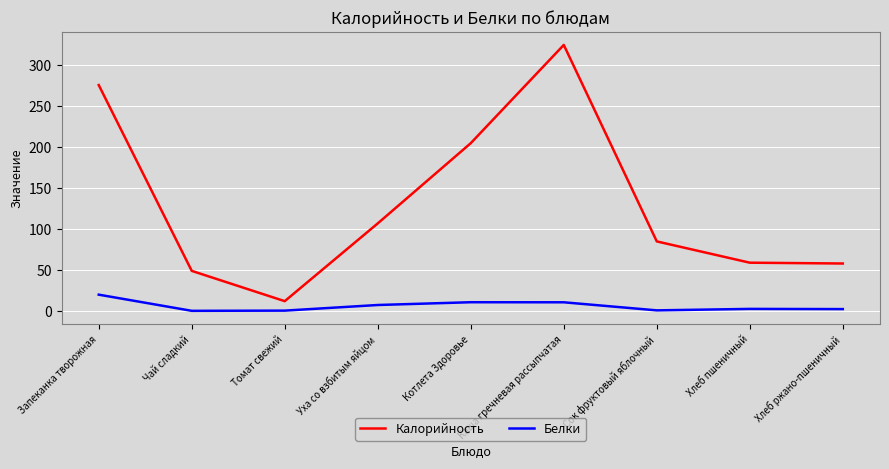

Rank the series by their maximum value, from lowest to highest.

Белки, Калорийность